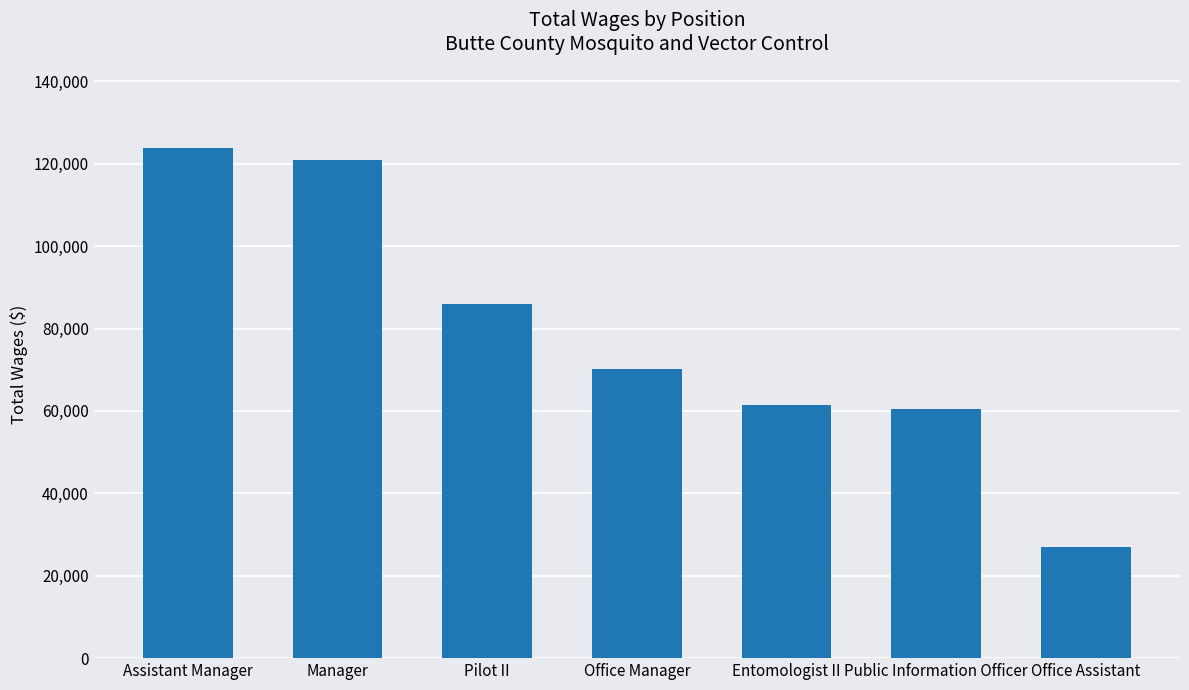

Reading right to left, transcribe all the data shown in this chart.

27095	60554	61508	70148	85908	120874	123927